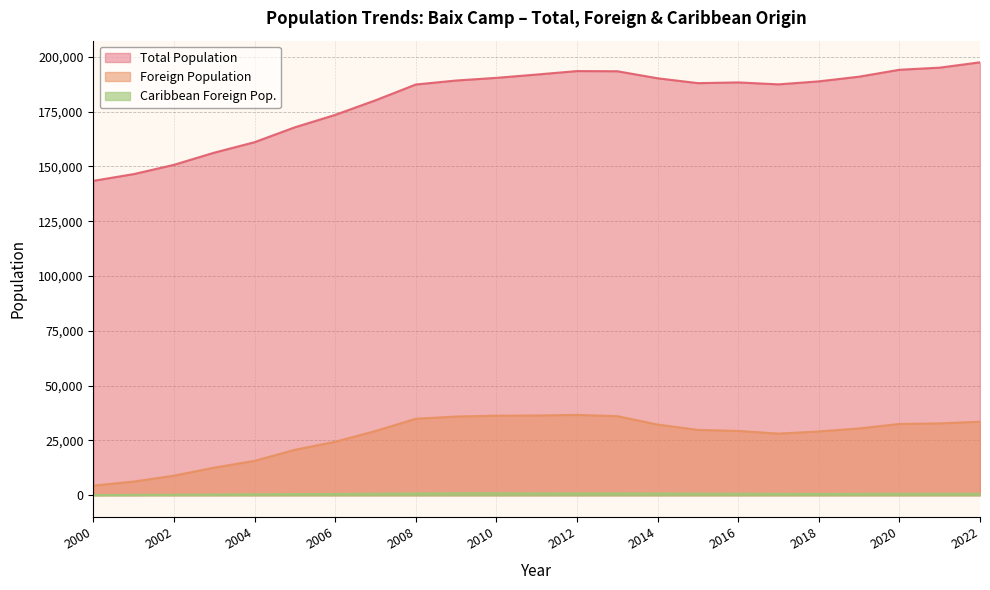

What are all the series names shown in the legend?

Total Population, Foreign Population, Caribbean Foreign Pop.